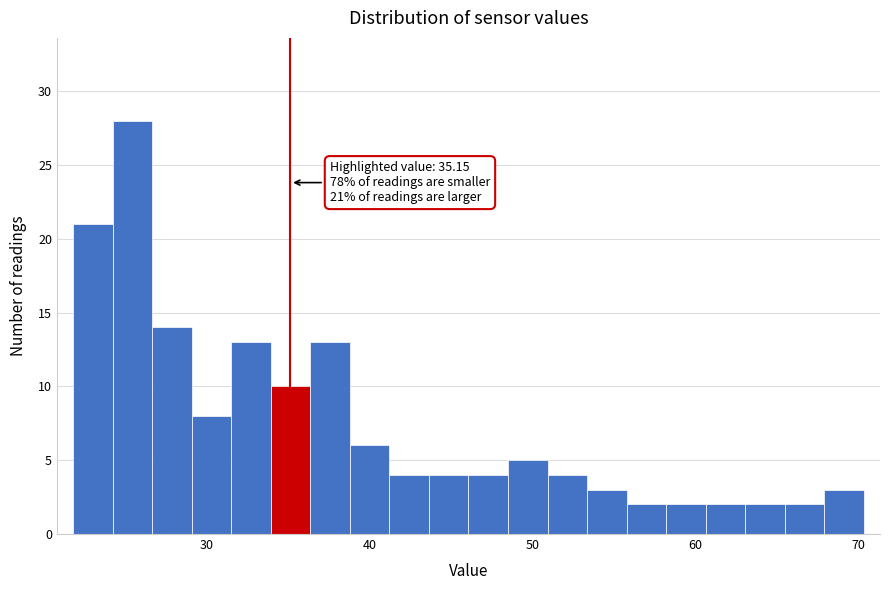

Around what value on the x-axis is the tallest bar? Give the approximate position of its centre, as read against the axis.

25